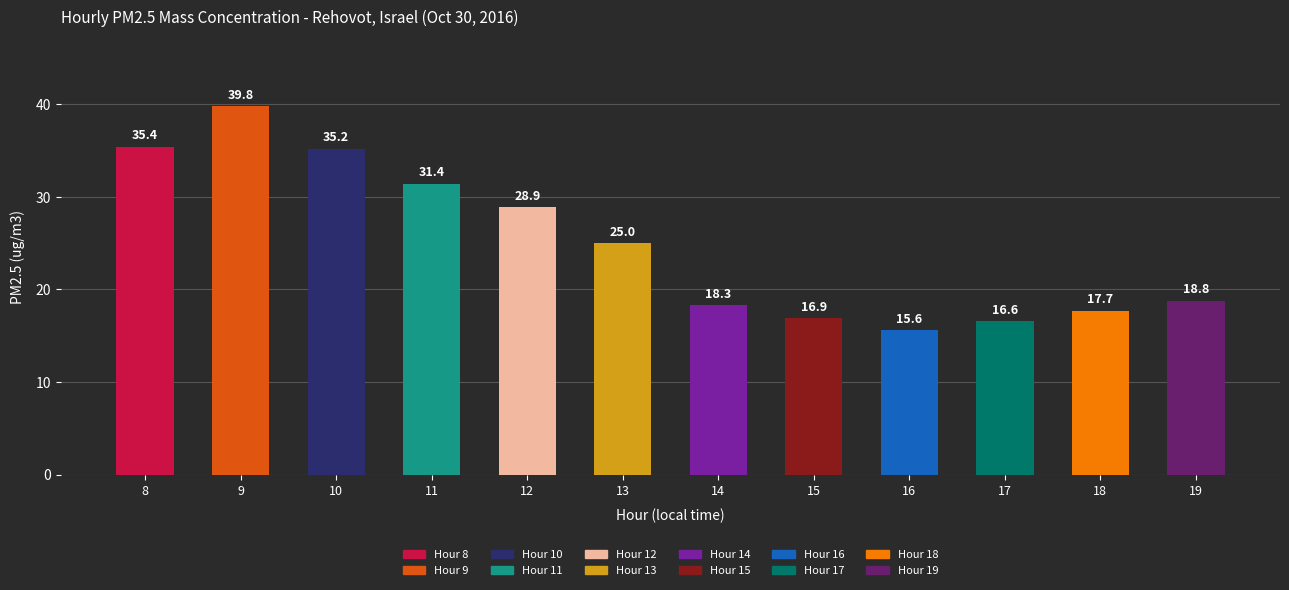

What is the sum of all values?

299.6